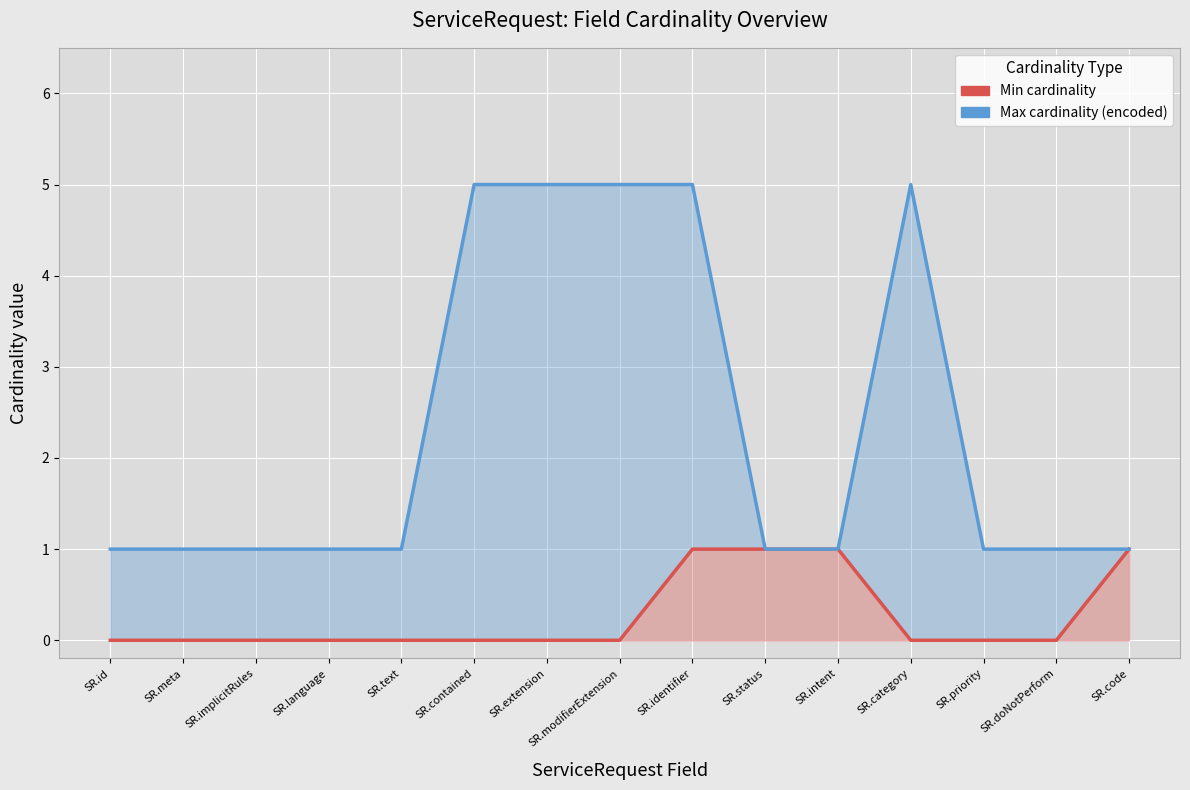

Which series changed the most between SR.language and SR.category?

Max cardinality (encoded)